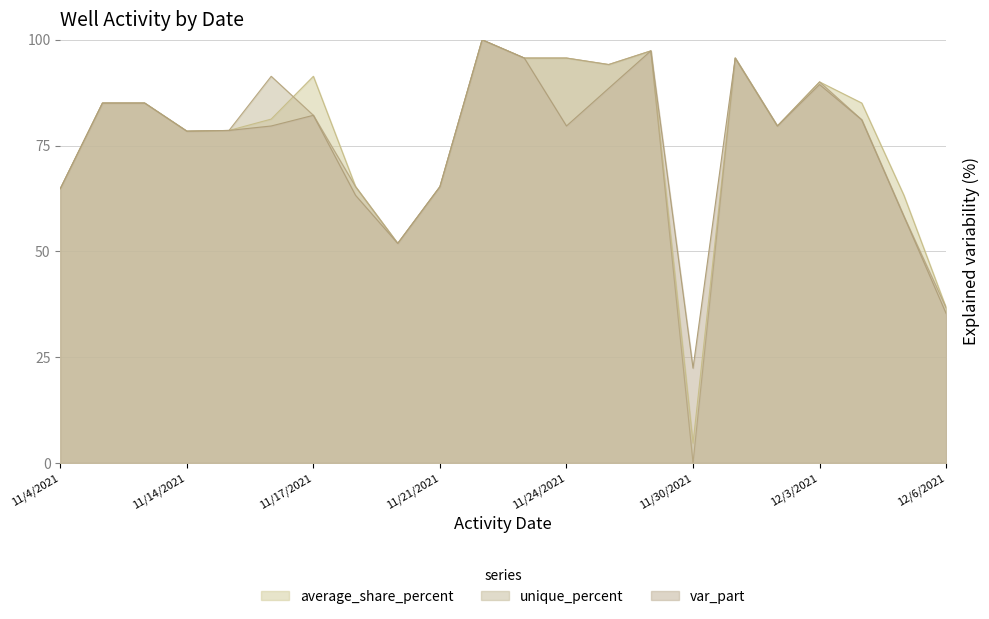

What are all the series names shown in the legend?

var_part, unique_percent, average_share_percent